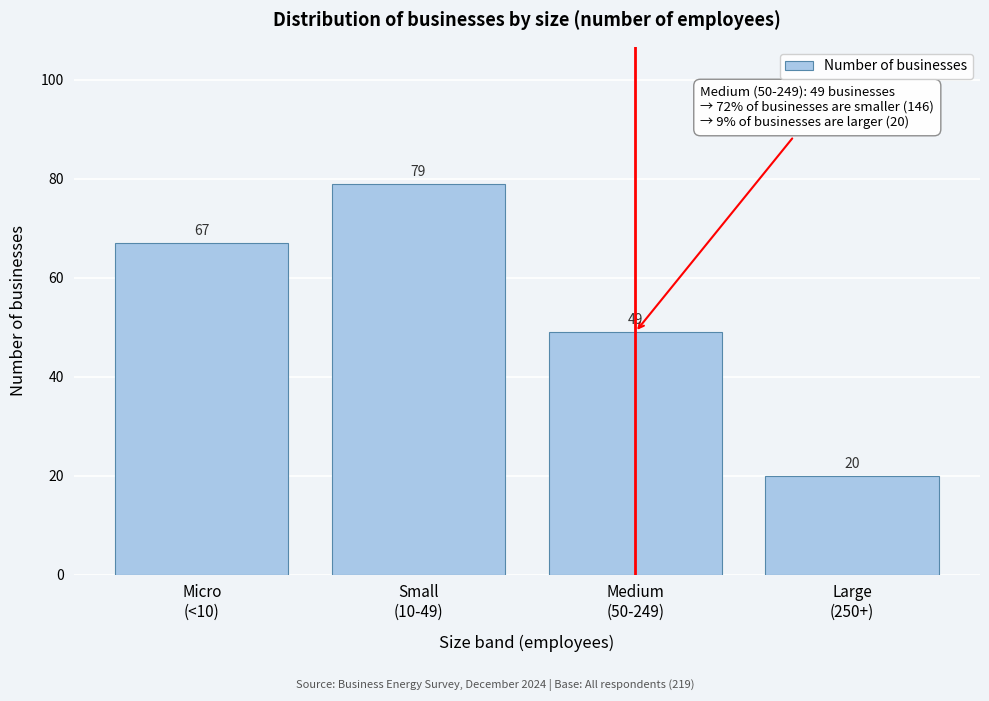

Reading left to right, extract all data points from this chart.

67	79	49	20